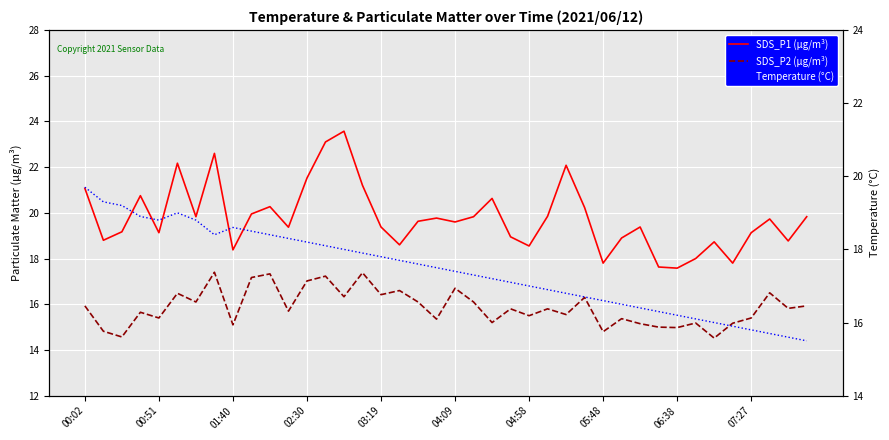

What is the difference between the maximum and minimum values in the Temperature (°C) series?

4.2